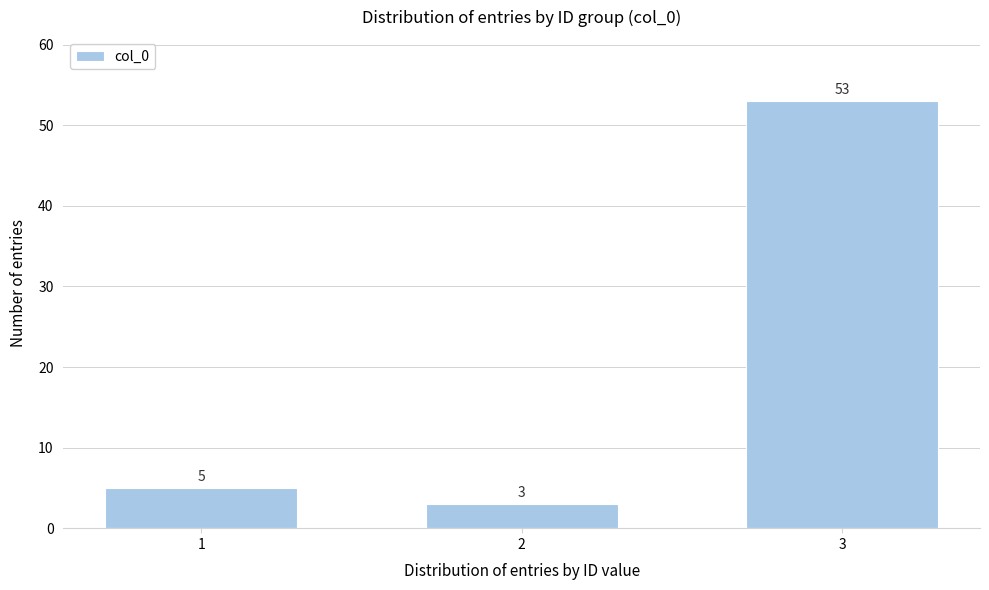

Reading right to left, list all the values displayed in this chart.

3=53	2=3	1=5